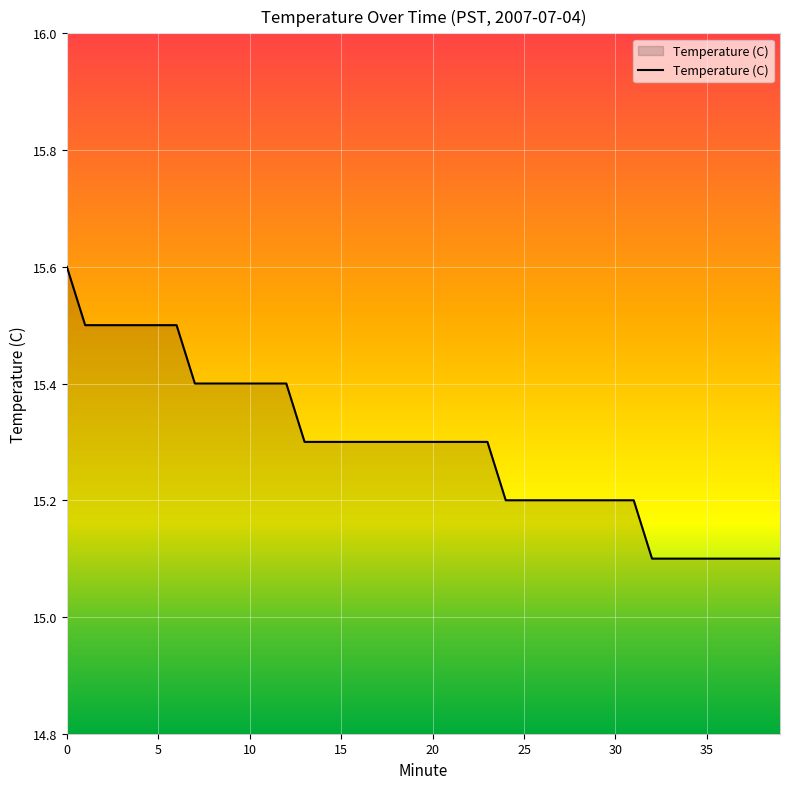

What is the maximum value shown in the chart?

15.6